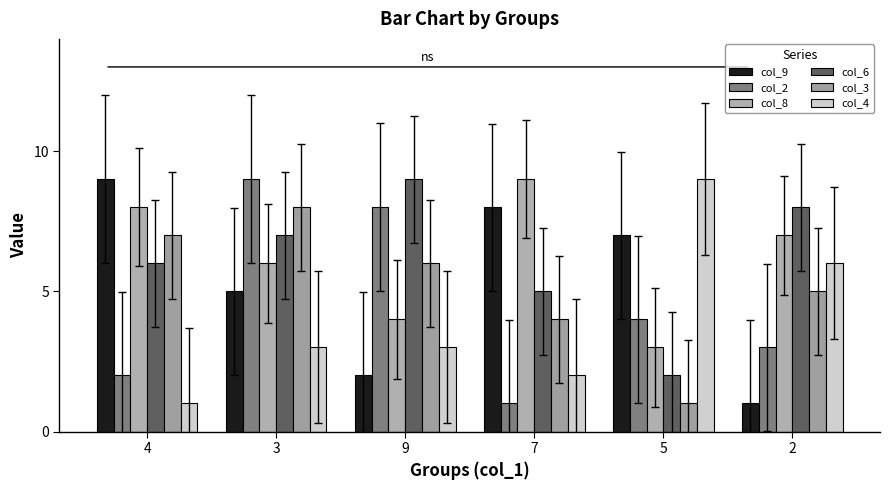

How many categories are shown in the chart?

6